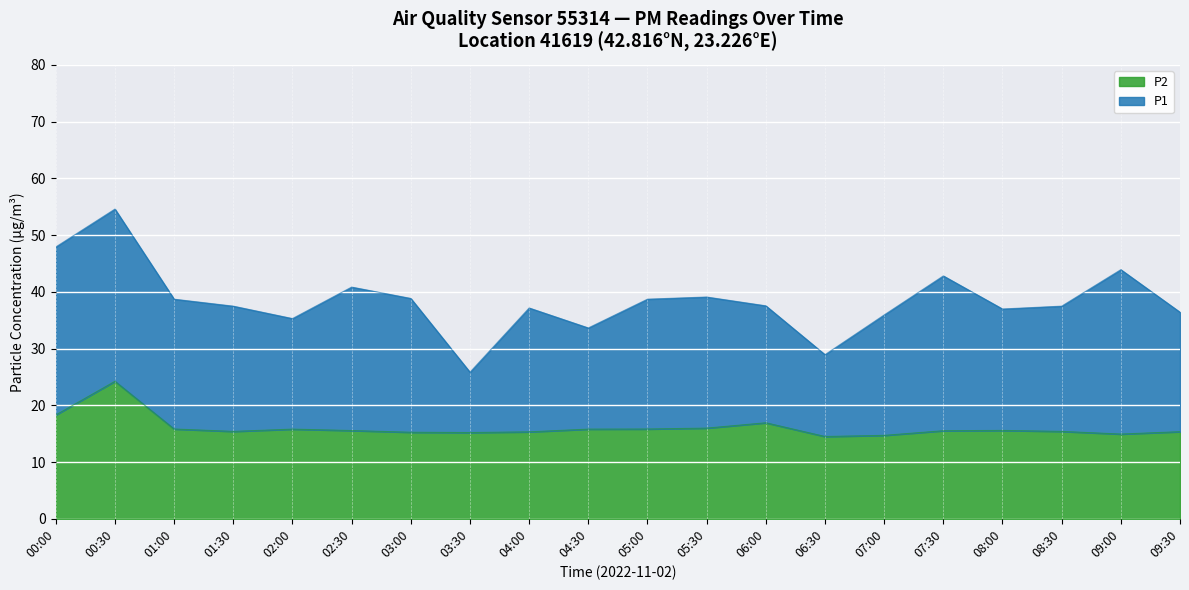

At 08:30, list the series in order from largest to smallest.

P1, P2